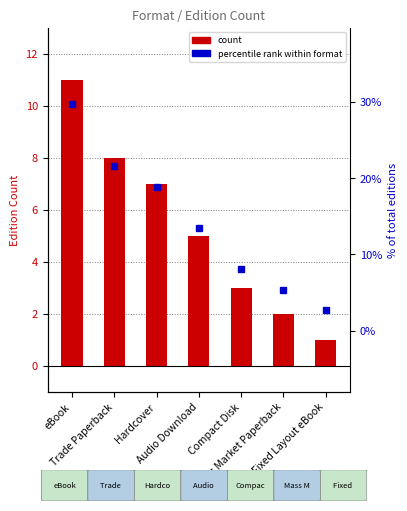

What is the total value across all series at Fixed Layout eBook?

3.7